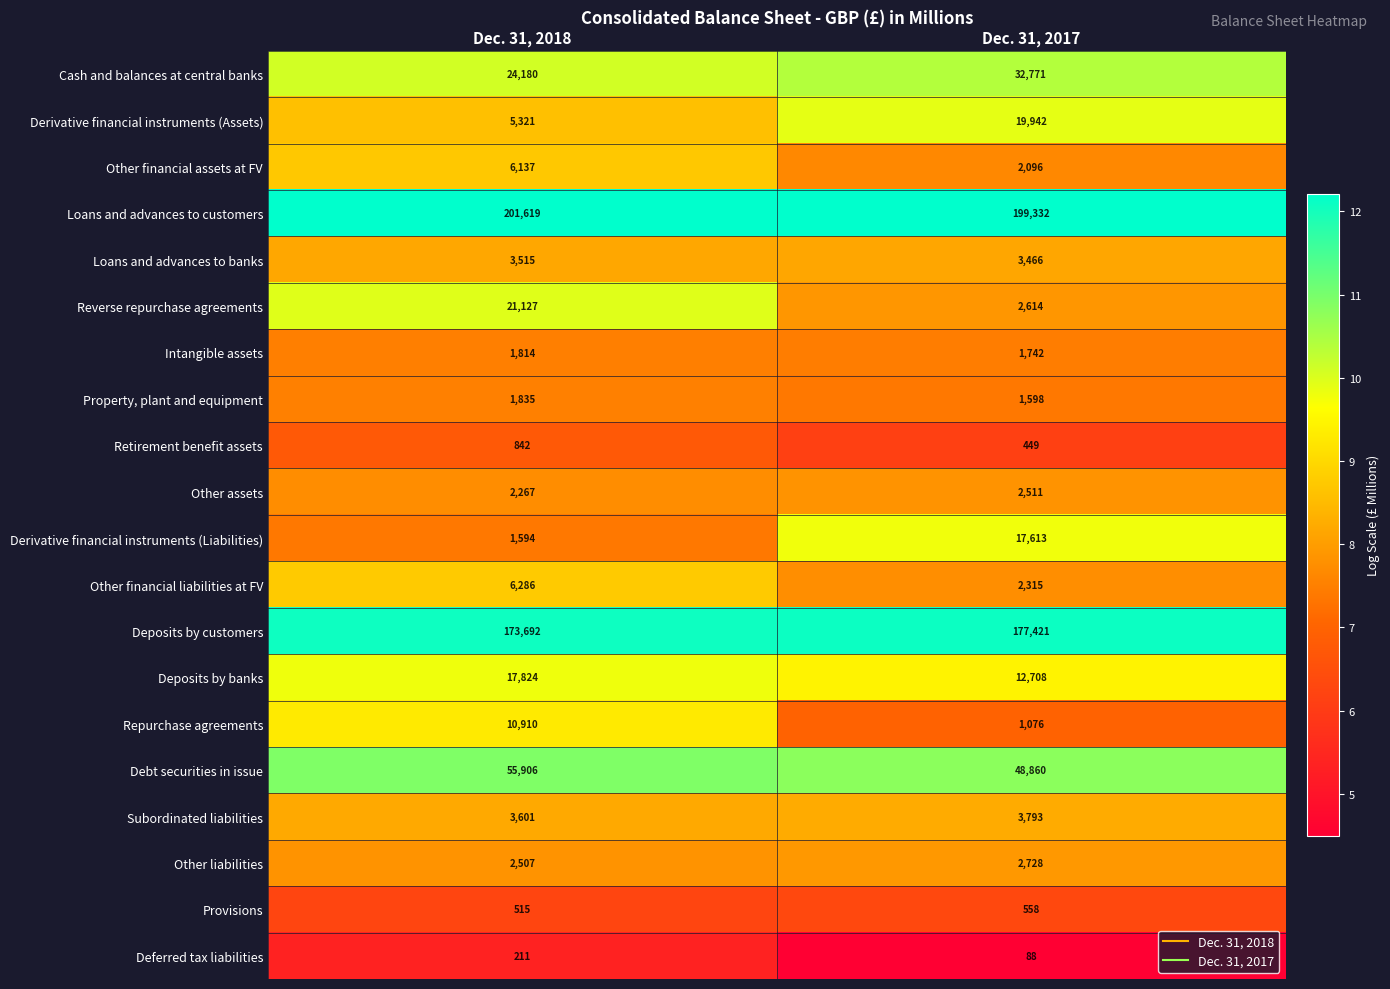

What is the sum of all Deferred tax liabilities values?

299